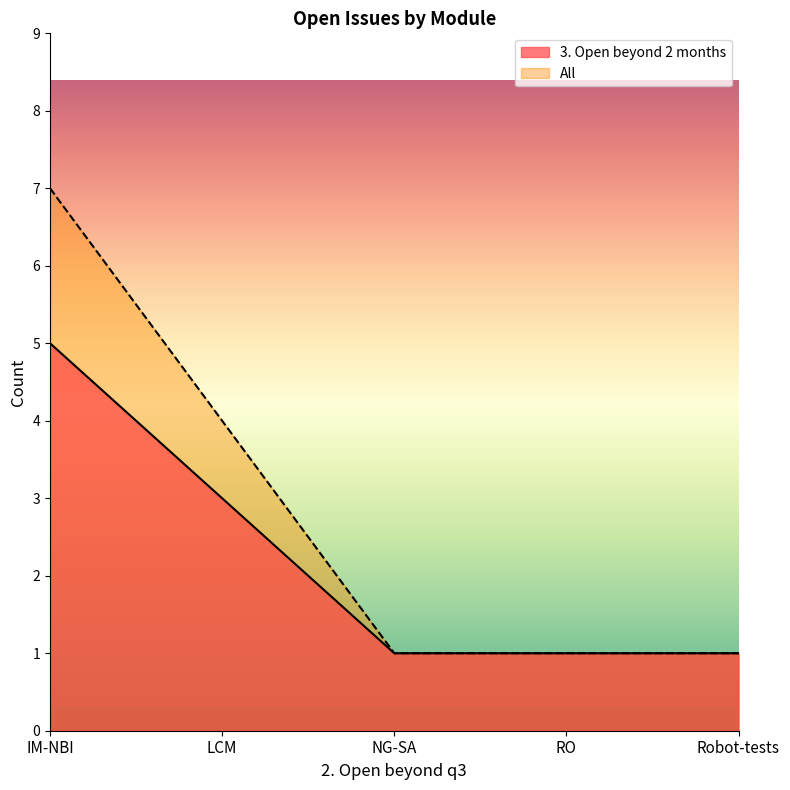

Between NG-SA and RO, which is larger?

NG-SA